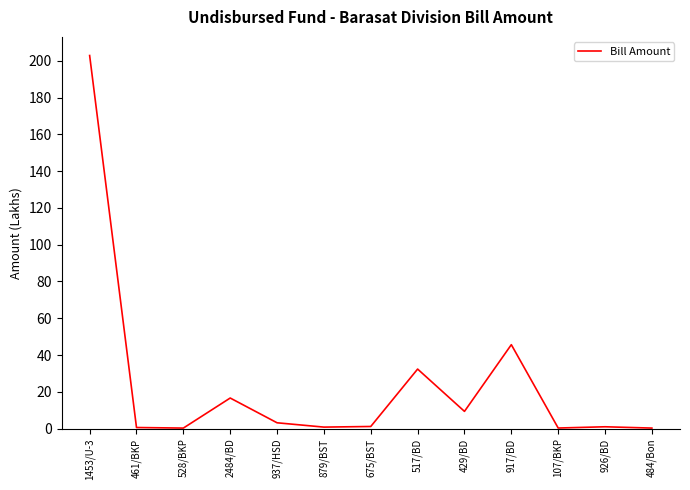

What is the difference between the maximum and minimum values?

202.5